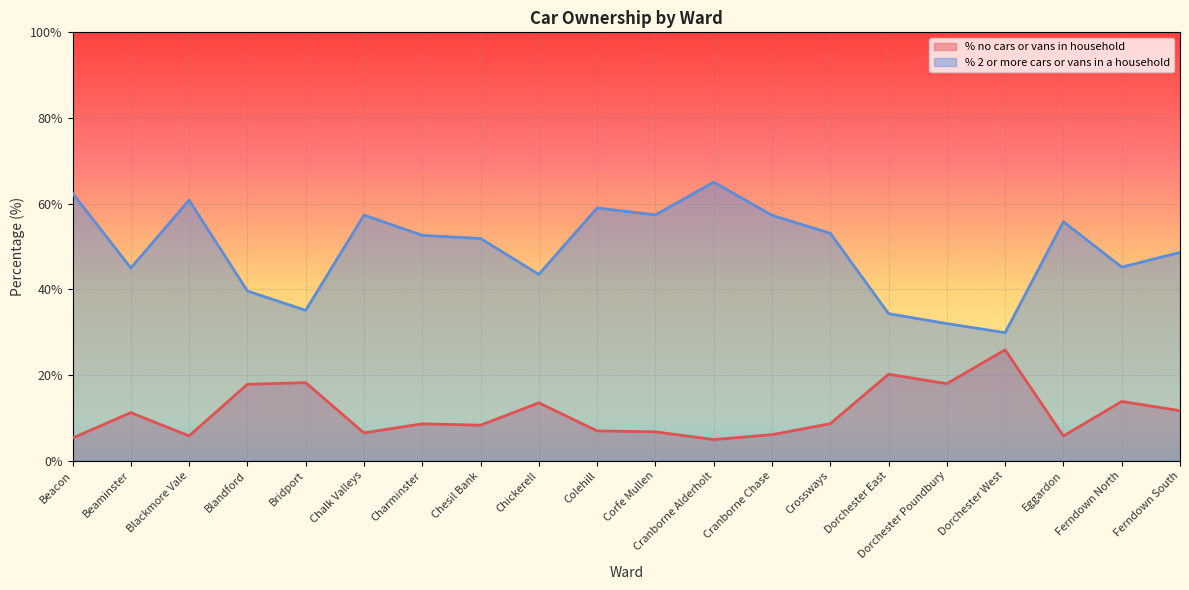

What is the minimum value for % no cars or vans in household?

4.9